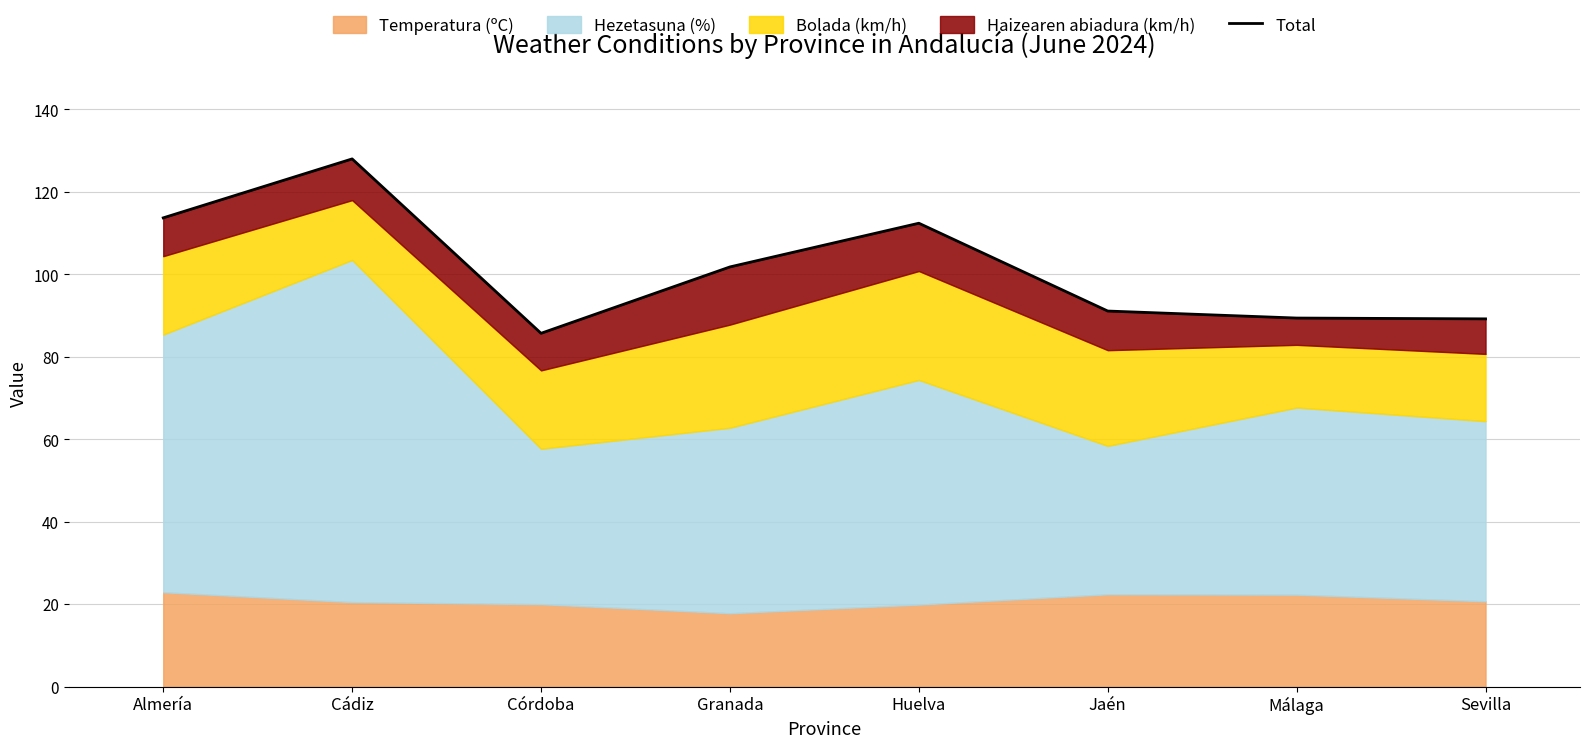

What is the change in value from Huelva to Jaén?

-21.3